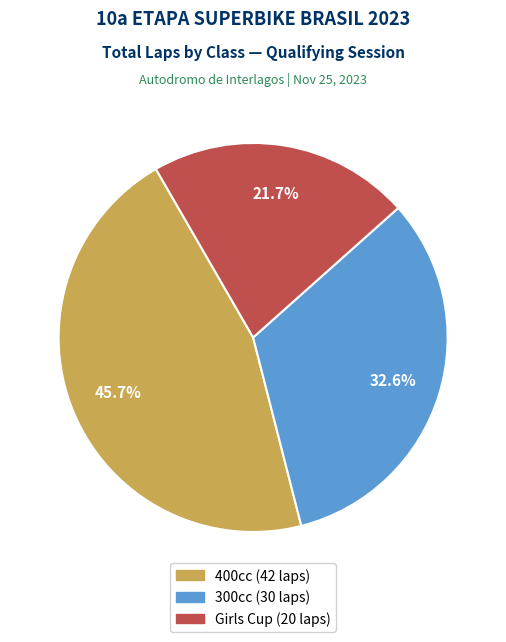

Is it true that 400cc is 25% of the pie?

False